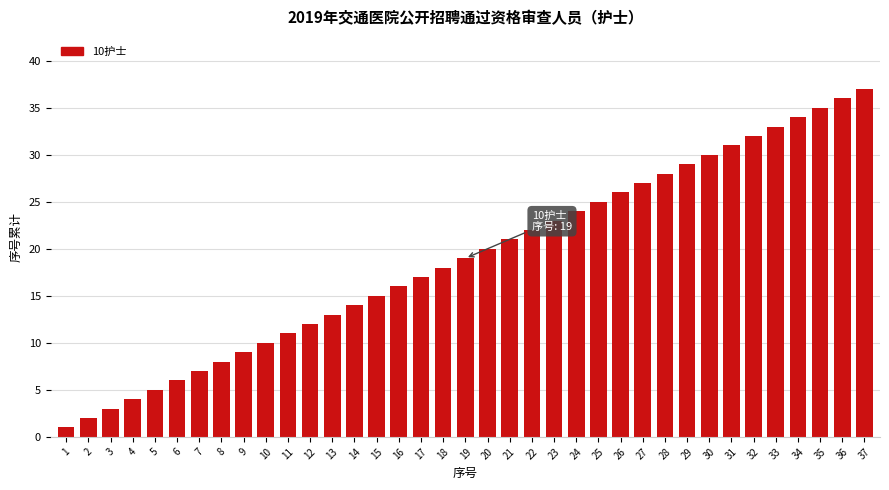

Which label corresponds to the largest value in the chart?

37